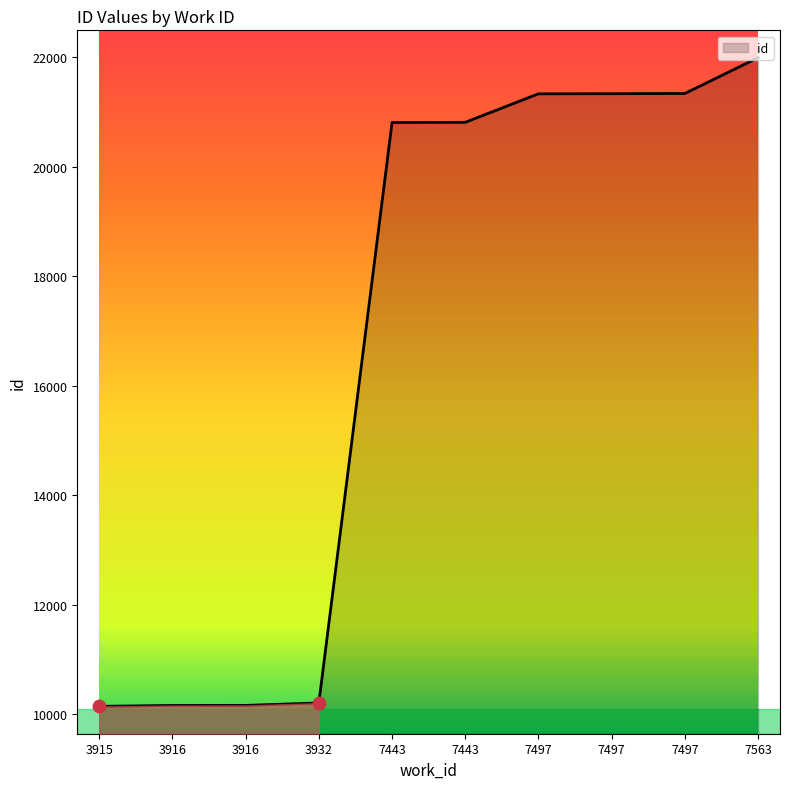

What is the ratio of the value at 3932 to the value at 7497?

0.5